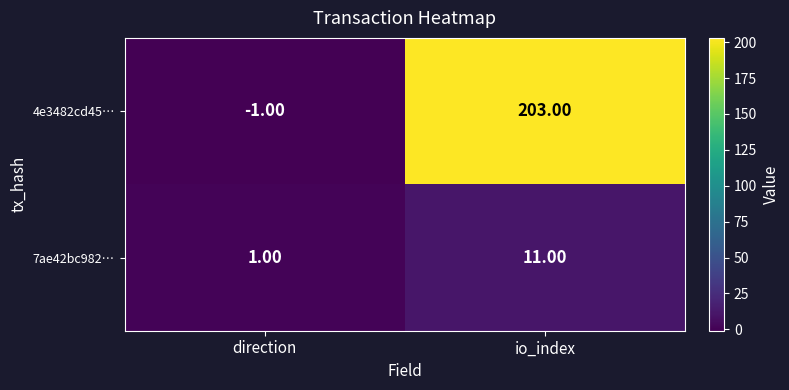

Which category has the highest value across all series?

io_index